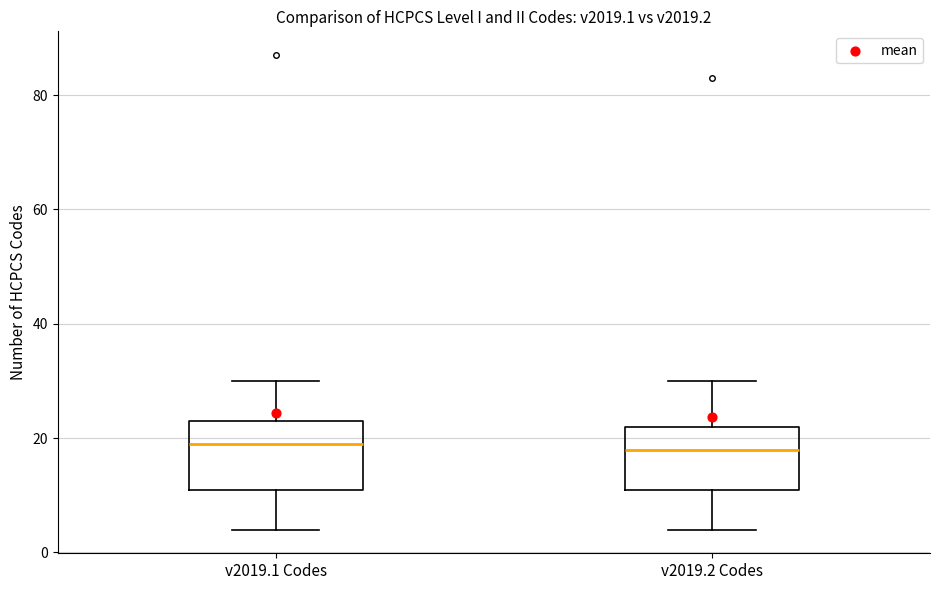

Reading left to right, read every box against the y-axis: the position of its median line, the range the box covers, and the ends of its whiskers. The values are not printed on the chart, so give them approximately, as read against the axis.

v2019.1 Codes: median 20, box 12 to 24, whiskers 4 to 30
v2019.2 Codes: median 18, box 12 to 22, whiskers 4 to 30